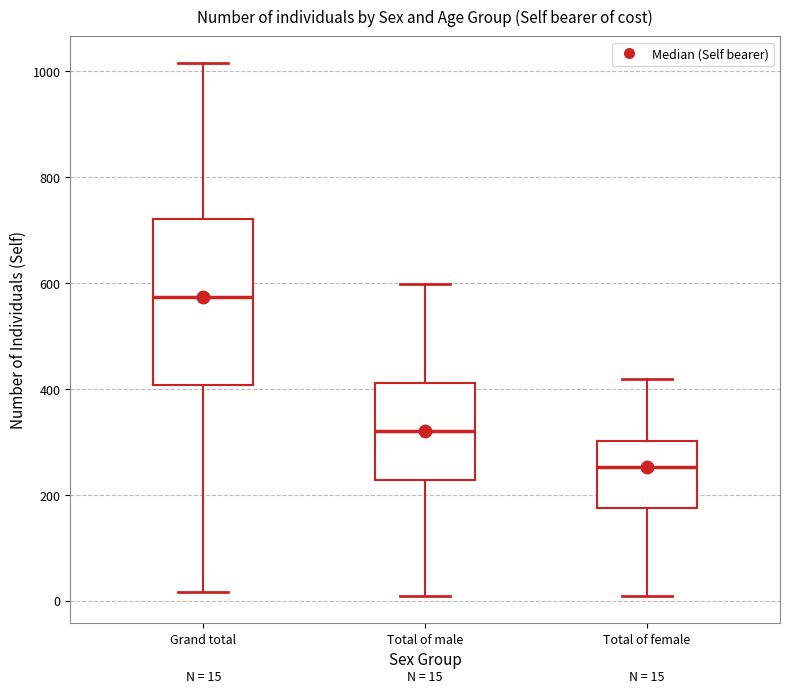

Which box has the lowest median line?

Total of female